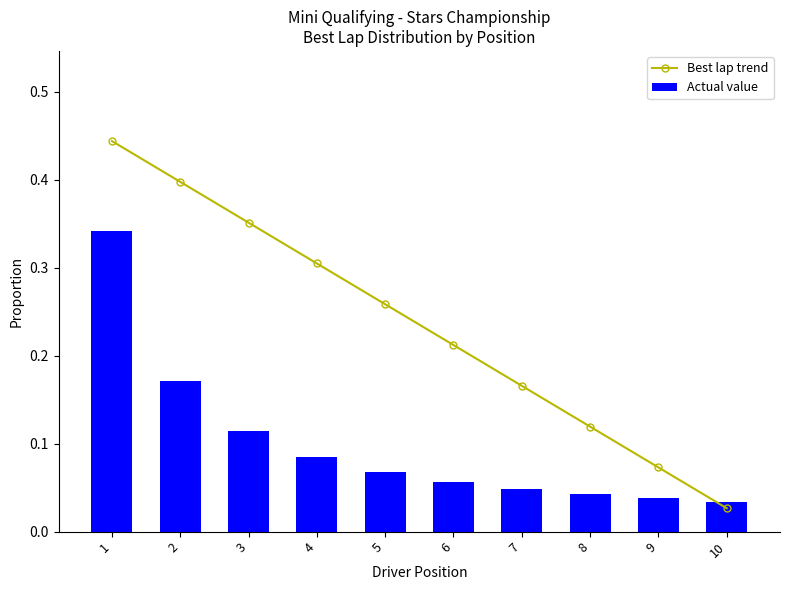

Which category has the highest value across all series?

1